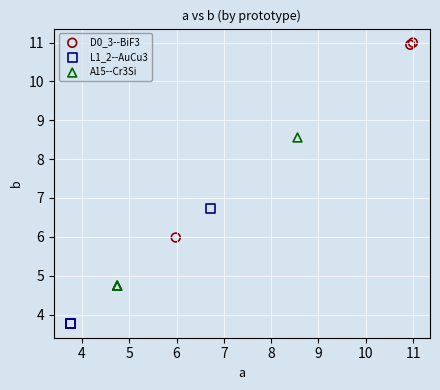

Which series has the largest Y range (max minus min)?

D0_3--BiF3